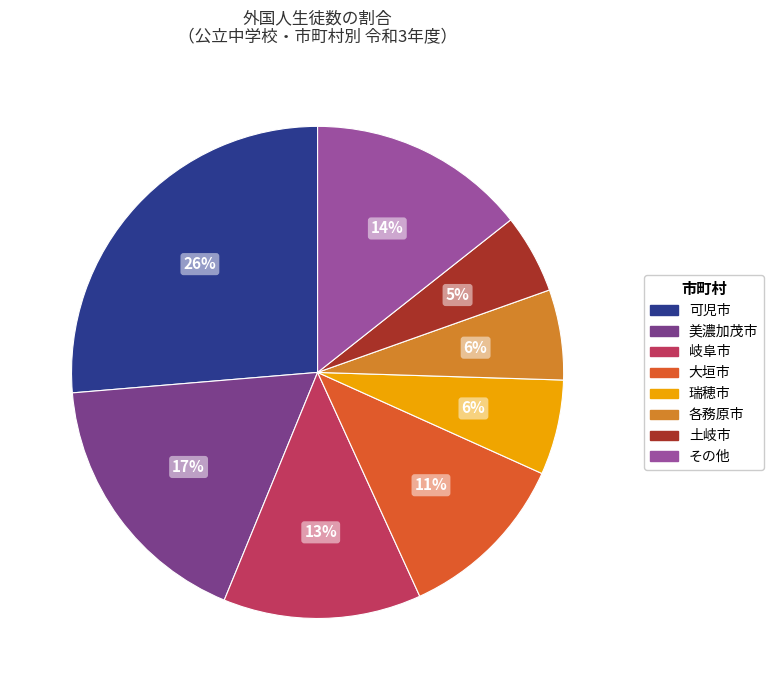

Which has a higher value, 土岐市 or 可児市?

可児市